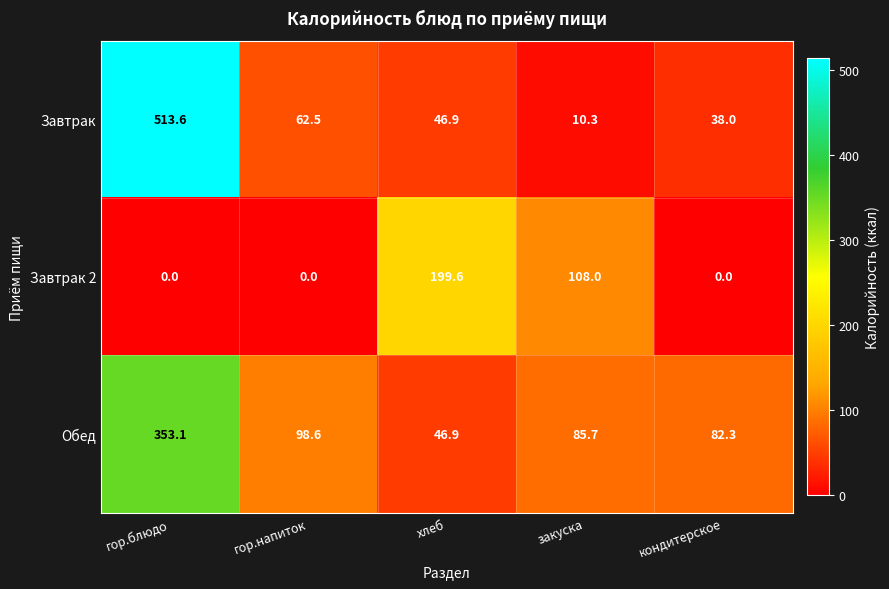

Which series changed the most between хлеб and кондитерское?

Завтрак 2